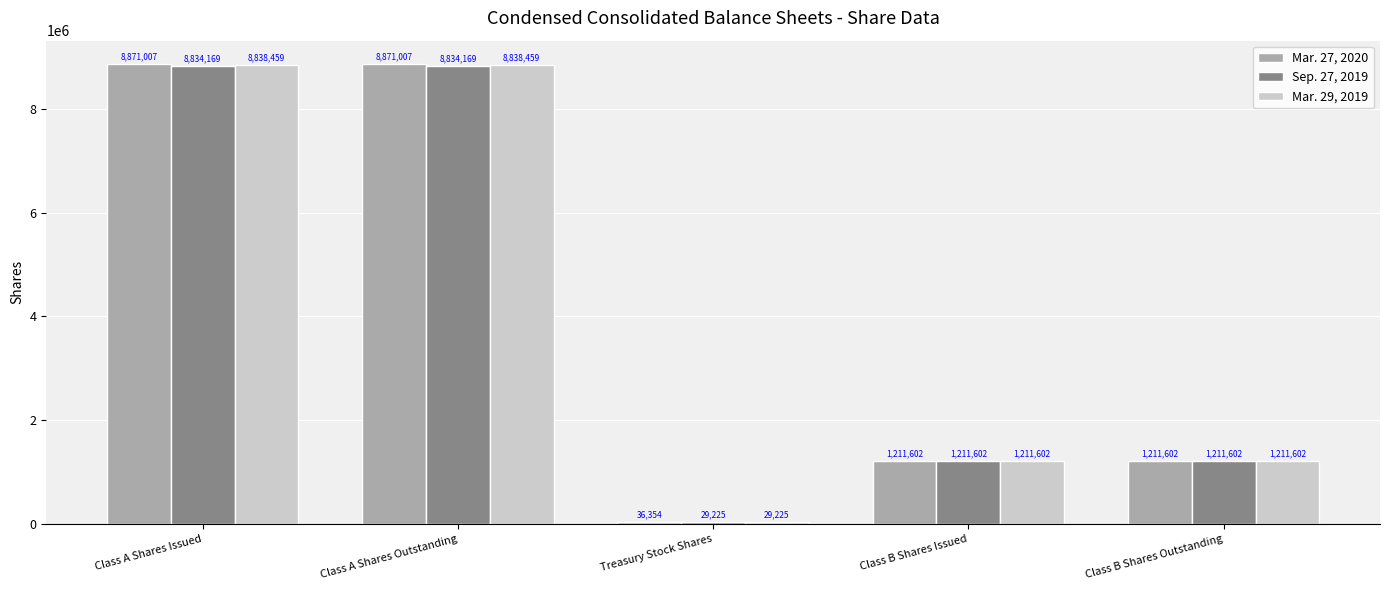

At how many categories does at least one series exceed 797741?

4